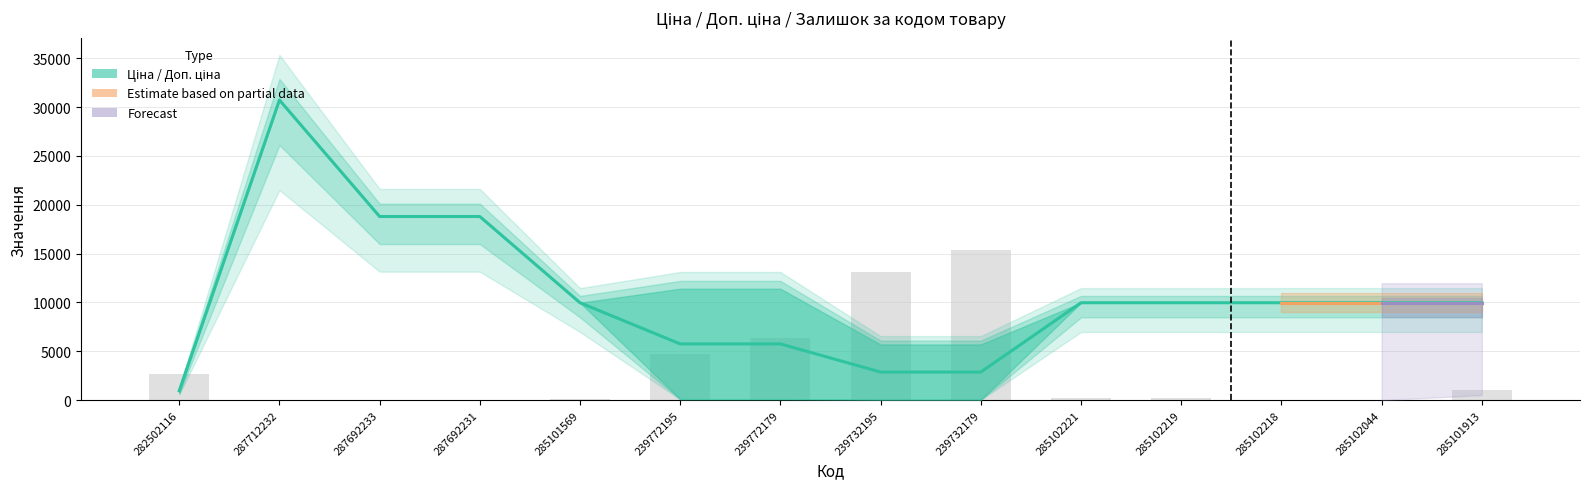

At which label does Залишок first exceed 11?

282502116